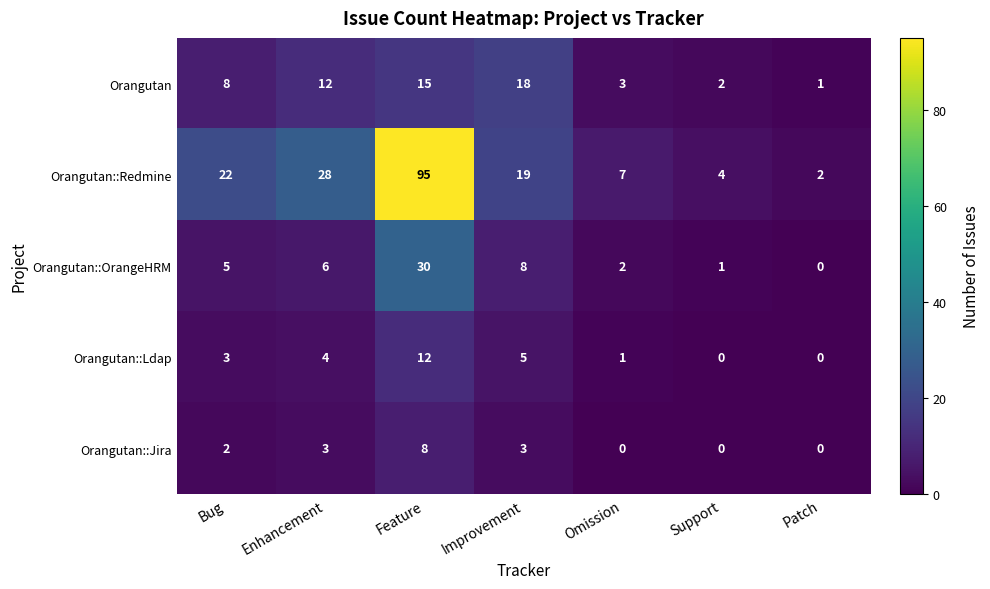

Rank the series by their maximum value, from highest to lowest.

Orangutan::Redmine, Orangutan::OrangeHRM, Orangutan, Orangutan::Ldap, Orangutan::Jira